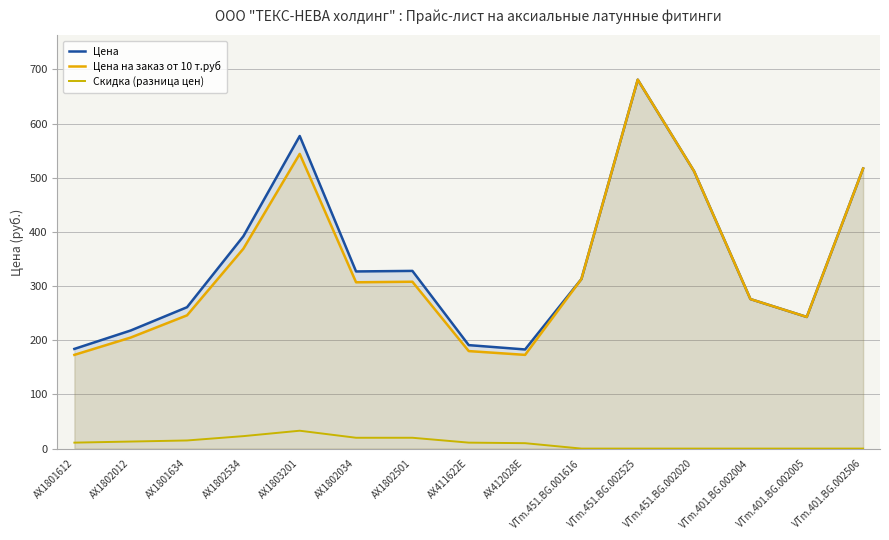

What is the spread (max minus min) of values at VTm.451.BG.001616?

313